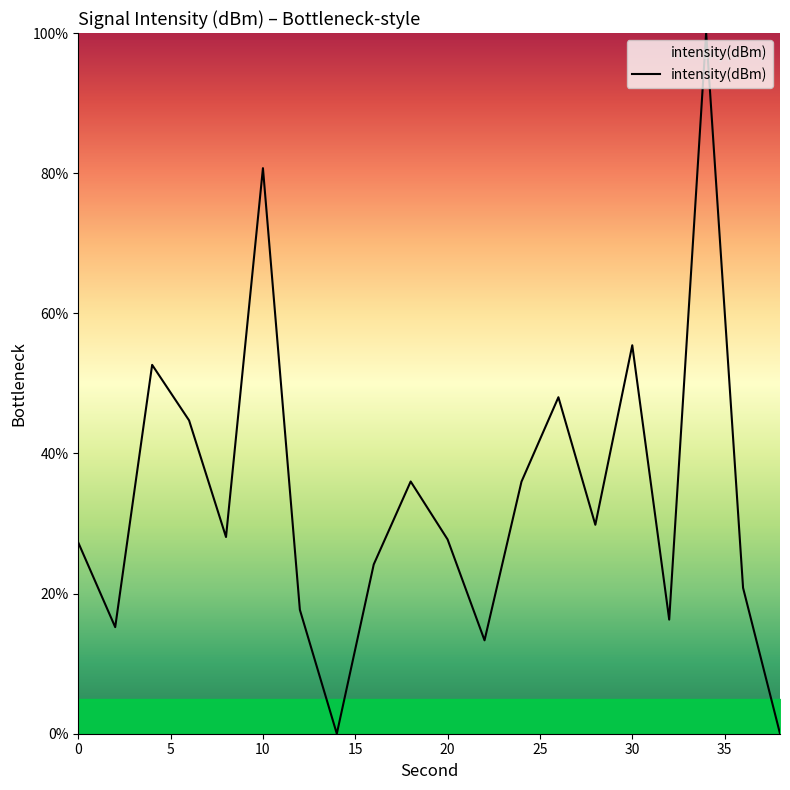

What is the maximum value shown in the chart?

100.0